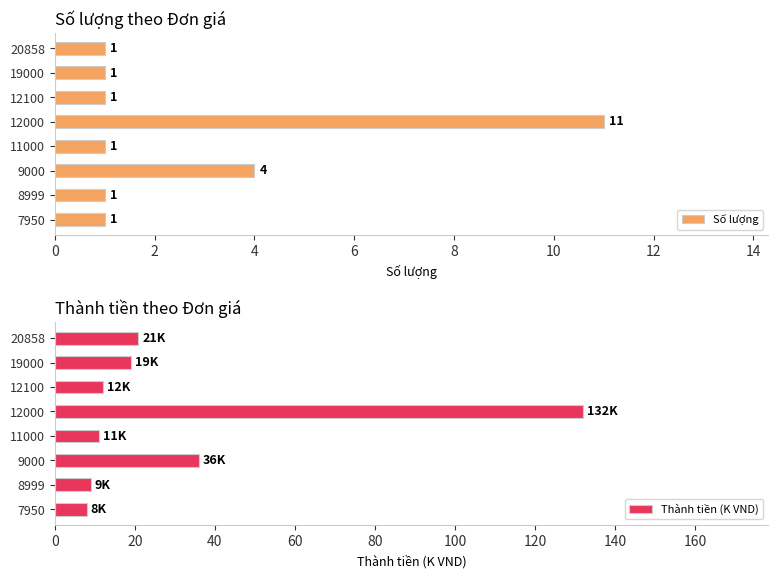

What are all the series names shown in the legend?

Số lượng, Thành tiền (K VND)